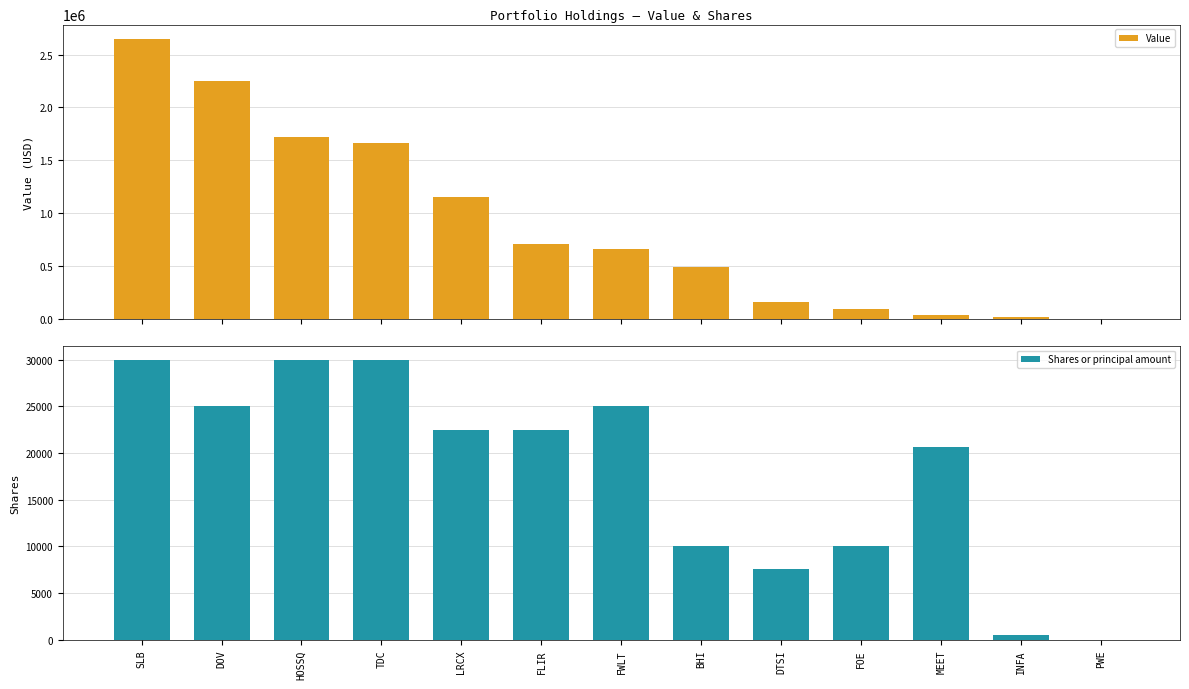

What is the difference between the maximum and minimum values in the Shares or principal amount series?

30000